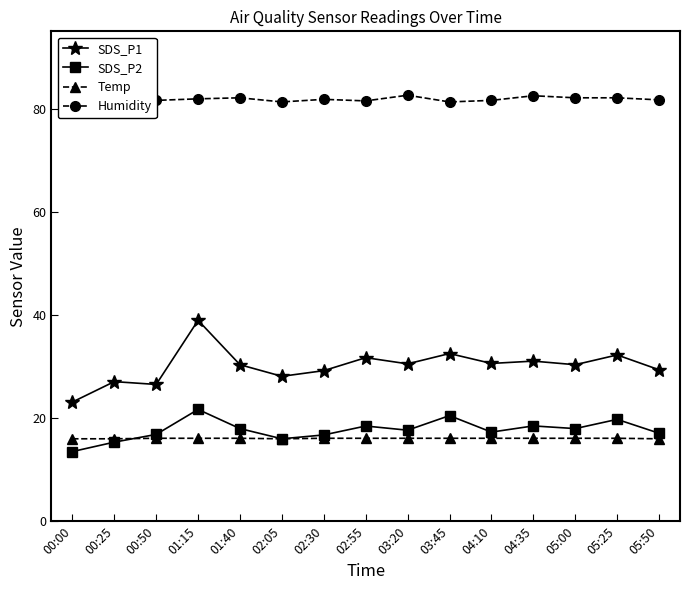

What is the difference between the highest and lowest values at 03:20?

66.6